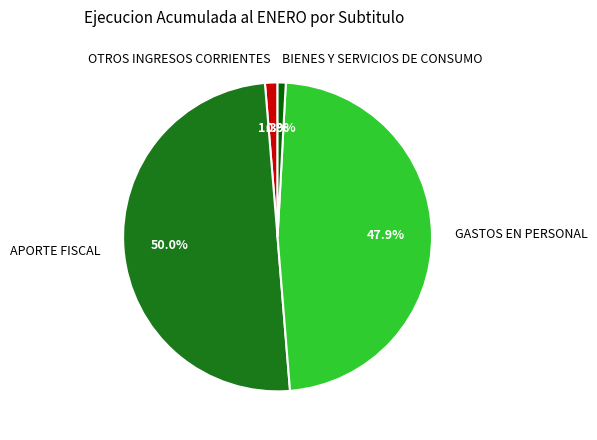

Does GASTOS EN PERSONAL account for over 50% of the chart?

No